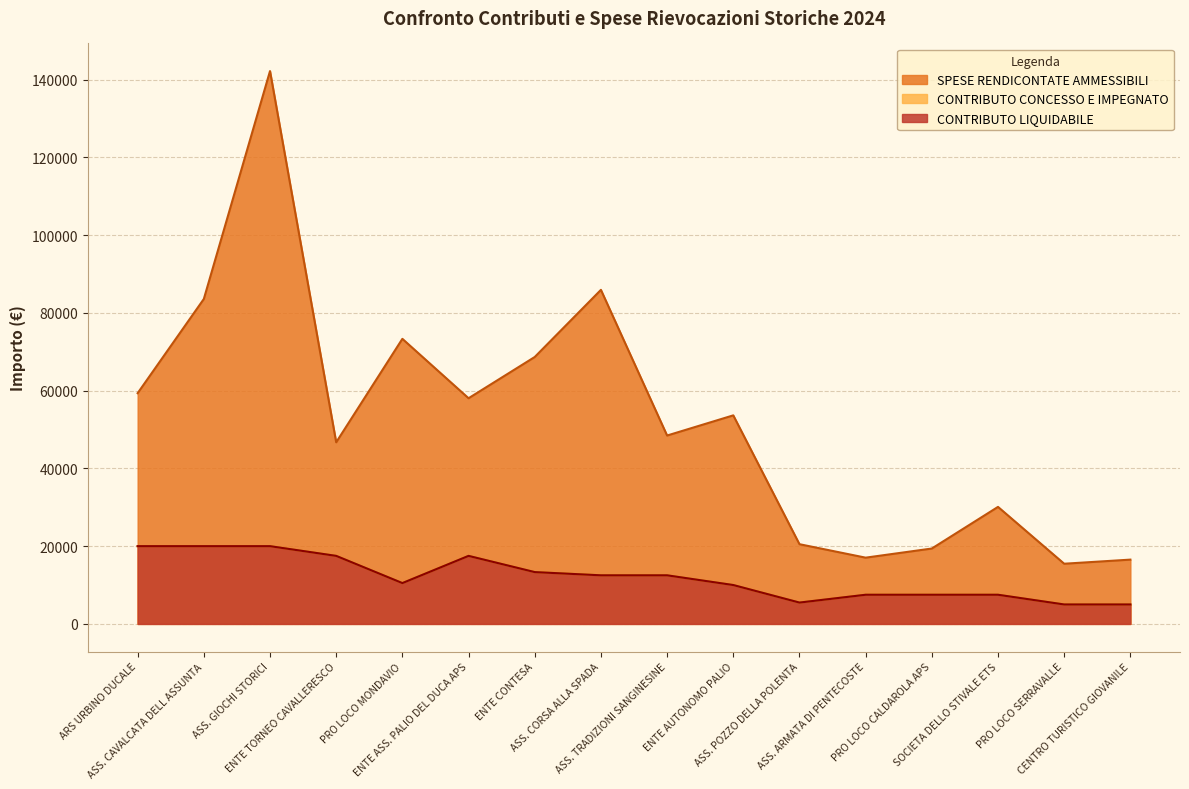

At how many categories does at least one series exceed 60841?

5